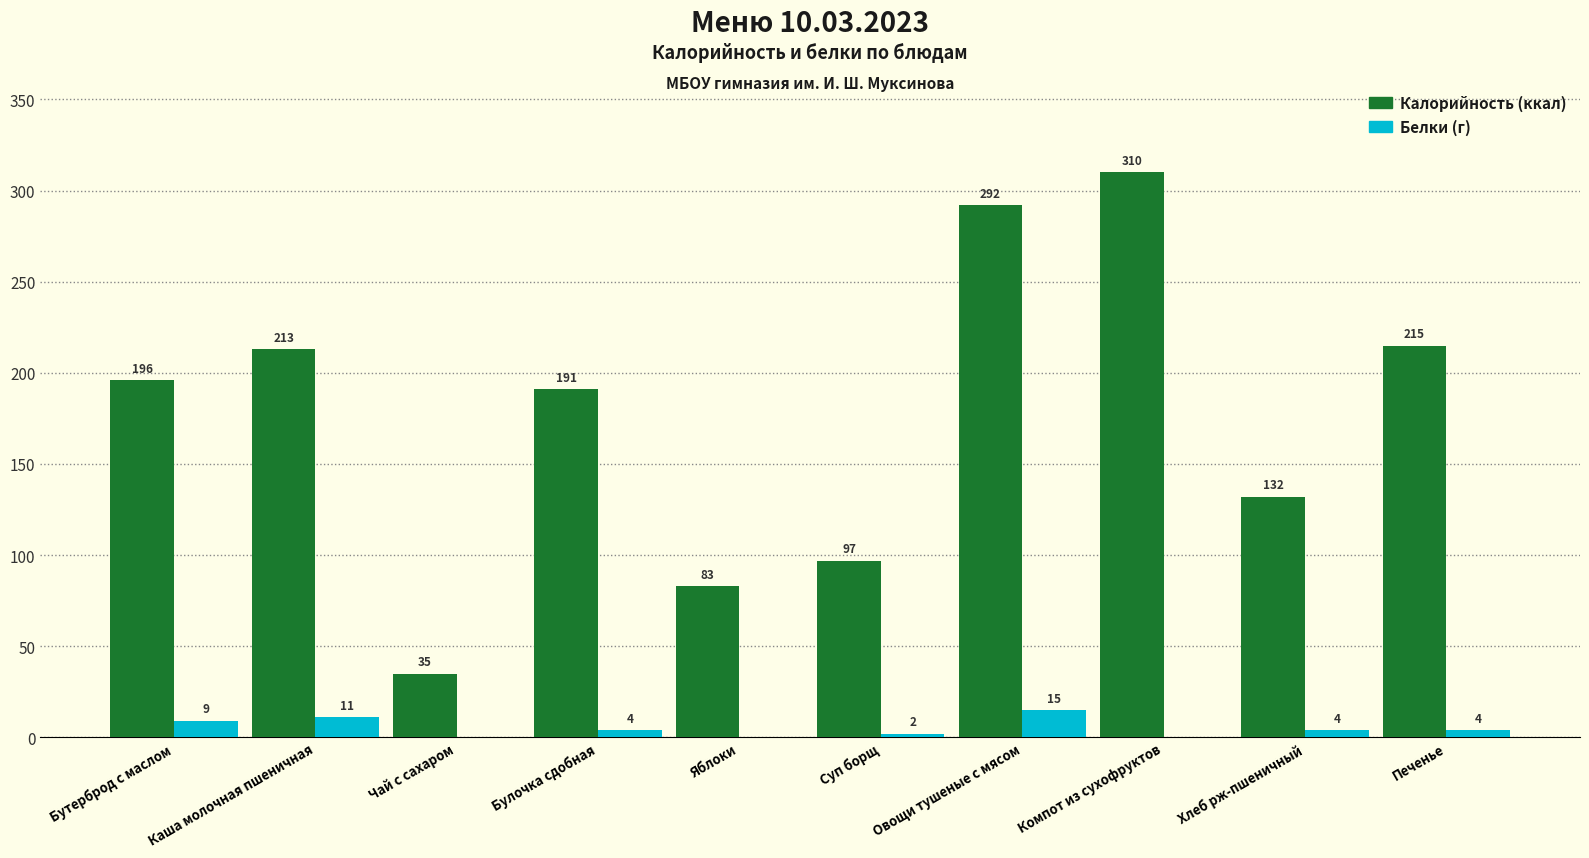

At which category is the sum across all series the highest?

Компот из сухофруктов